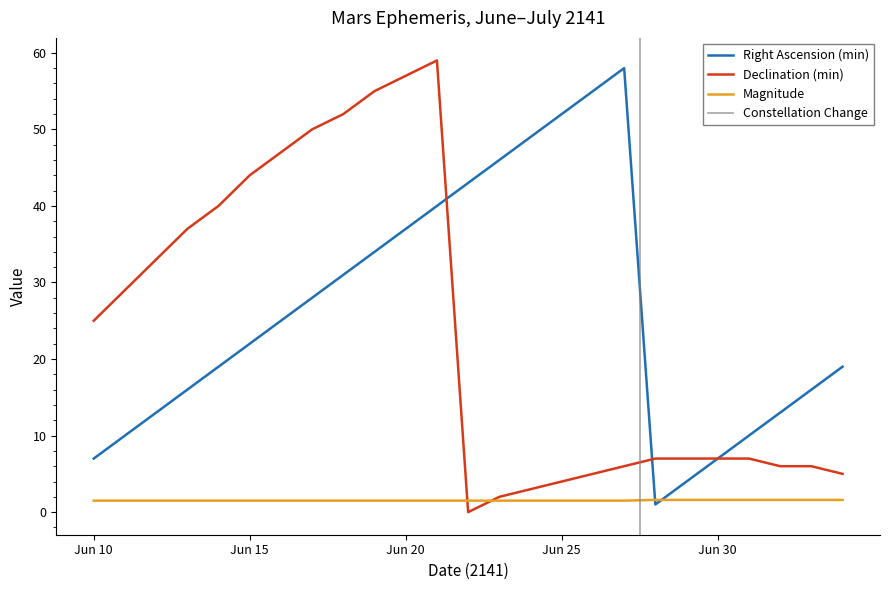

At how many categories does at least one series exceed 44?

11